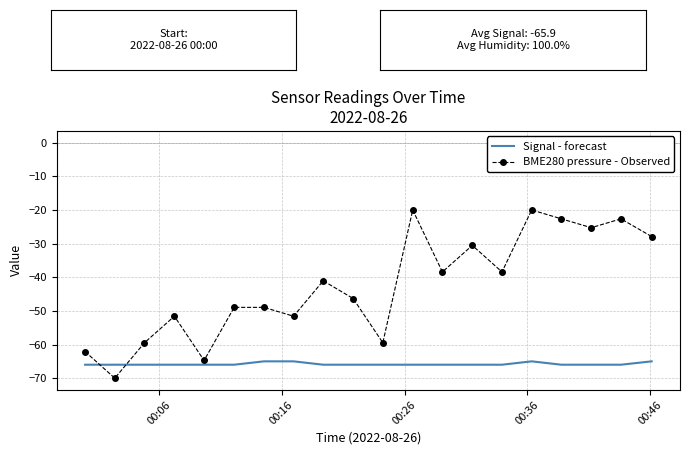

How many interior local valleys does the BME280 pressure - Observed series have?

7